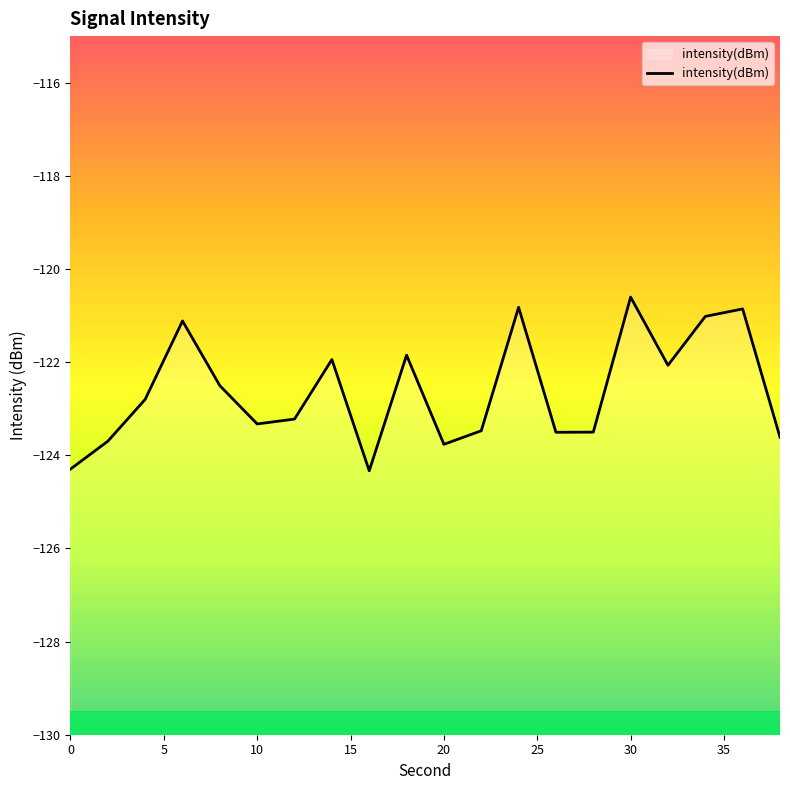

List the labels in order of value, largest first.

30, 24, 36, 34, 6, 18, 14, 32, 8, 4, 12, 10, 22, 28, 26, 38, 2, 20, 0, 16